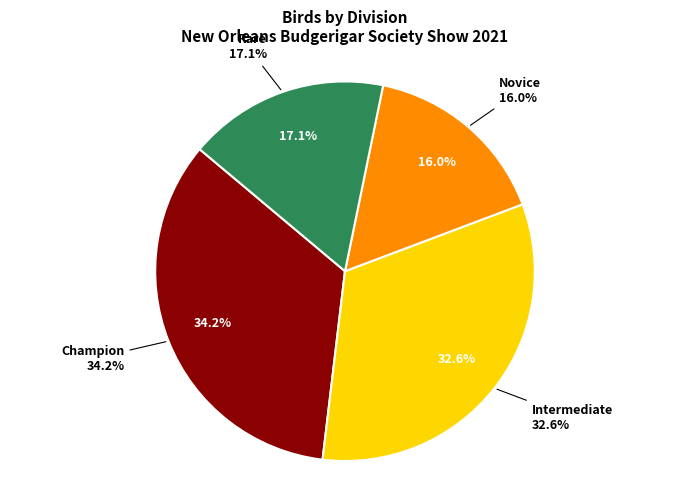

To the nearest percent, what is the average slice percentage?

25%